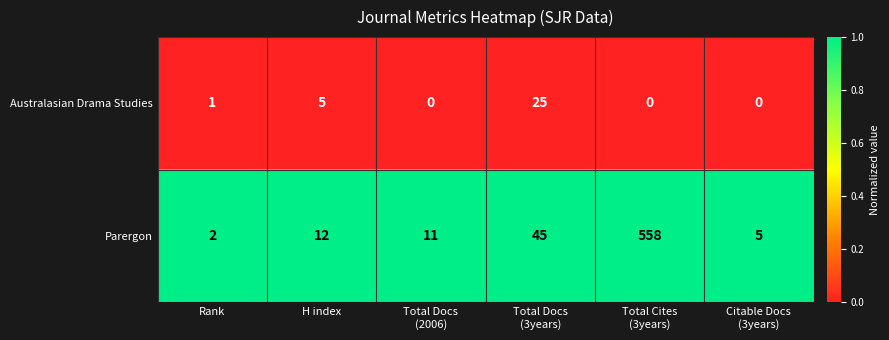

What is the highest value of the Australasian Drama Studies series?

25